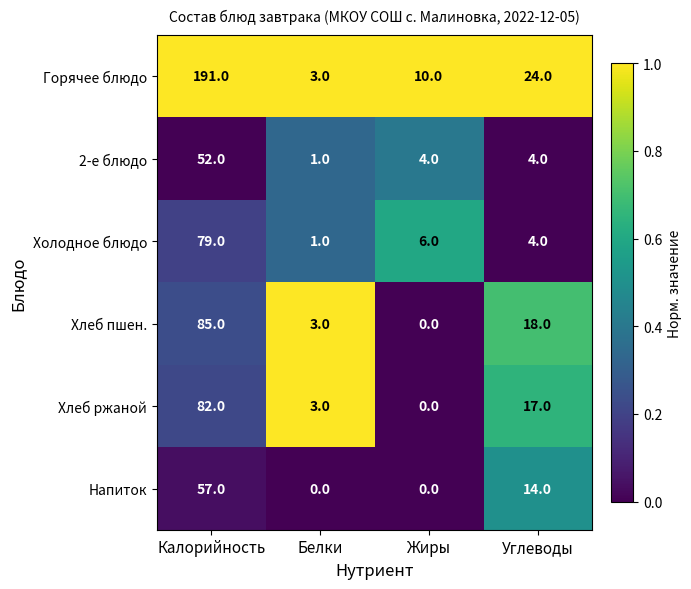

What is the spread (max minus min) of values at Углеводы?

20